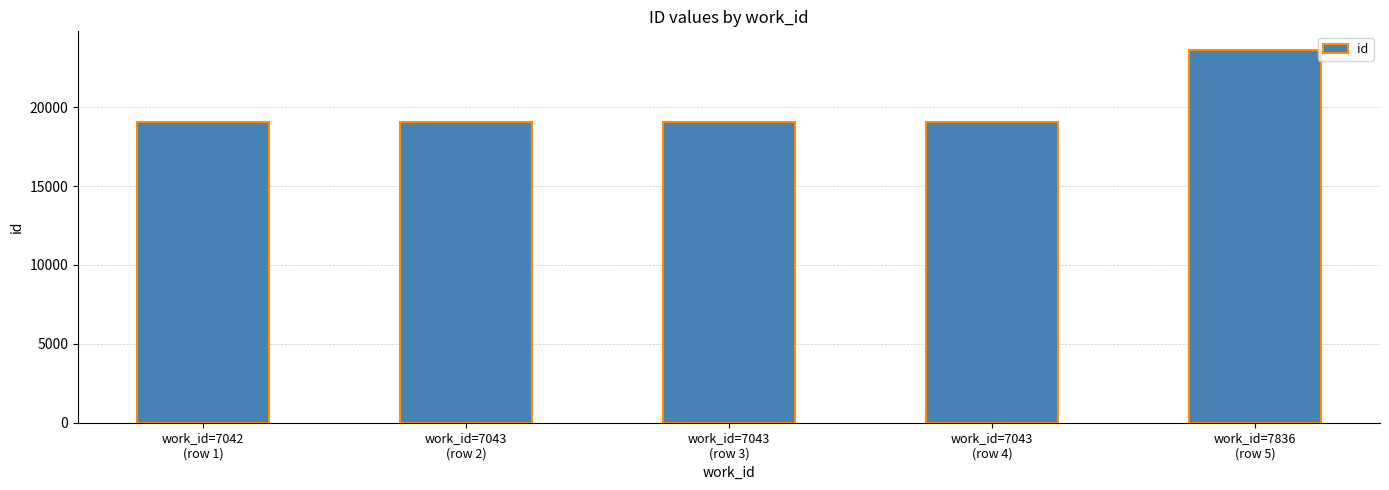

What is the difference between the maximum and minimum values?

4580